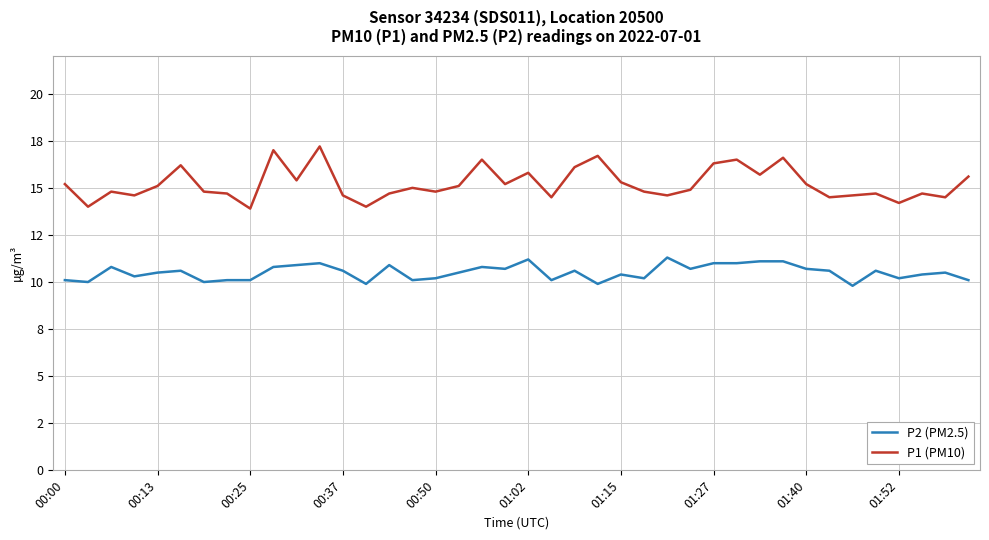

Reading left to right, what are all the values shown in this chart?

P2 (PM2.5): 10.1	10.0	10.8	10.3	10.5	10.6	10.0	10.1	10.1	10.8	10.9	11.0	10.6	9.9	10.9	10.1	10.2	10.5	10.8	10.7	11.2	10.1	10.6	9.9	10.4	10.2	11.3	10.7	11.0	11.0	11.1	11.1	10.7	10.6	9.8	10.6	10.2	10.4	10.5	10.1
P1 (PM10): 15.2	14.0	14.8	14.6	15.1	16.2	14.8	14.7	13.9	17.0	15.4	17.2	14.6	14.0	14.7	15.0	14.8	15.1	16.5	15.2	15.8	14.5	16.1	16.7	15.3	14.8	14.6	14.9	16.3	16.5	15.7	16.6	15.2	14.5	14.6	14.7	14.2	14.7	14.5	15.6